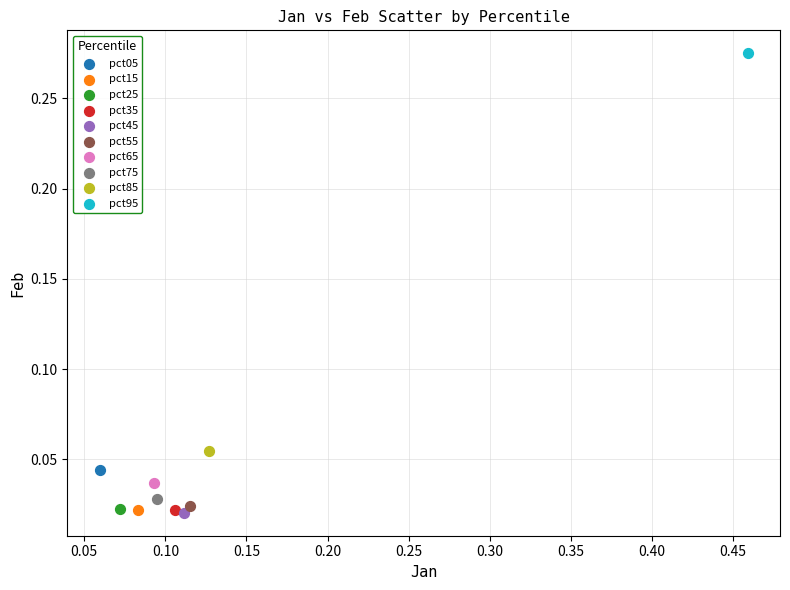

What are all the series names shown in the legend?

pct05, pct15, pct25, pct35, pct45, pct55, pct65, pct75, pct85, pct95